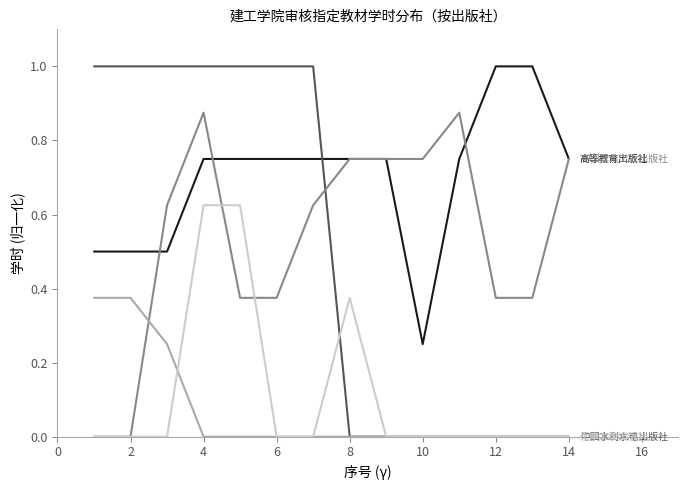

What is the greatest value displayed?

1.0